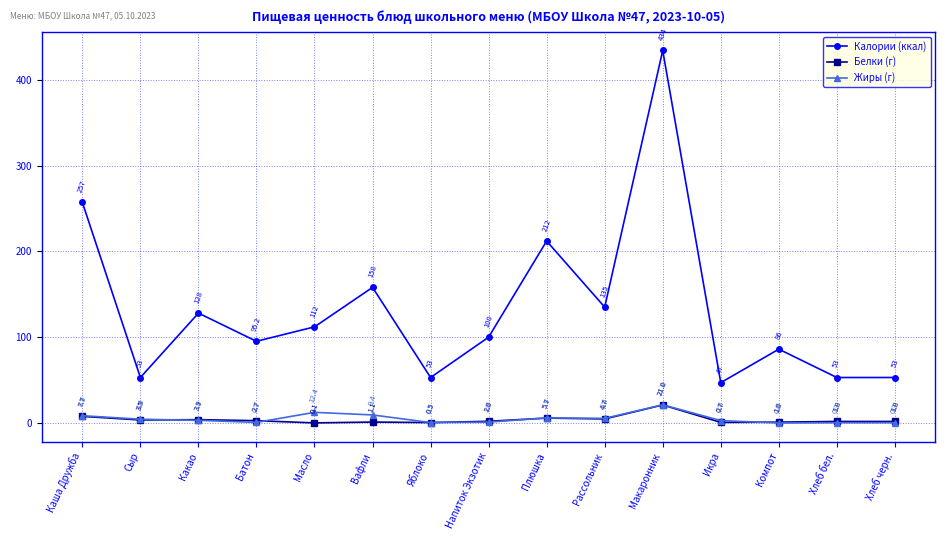

At how many categories does at least one series exceed 407?

1